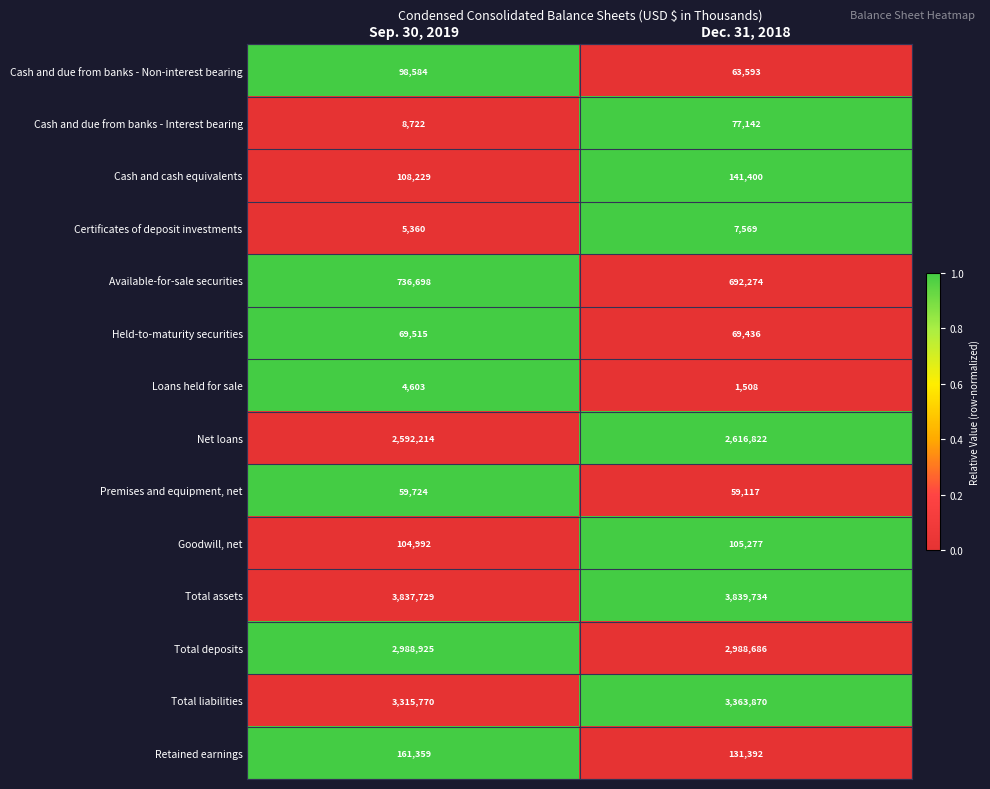

What is the minimum value shown in the chart?

1508